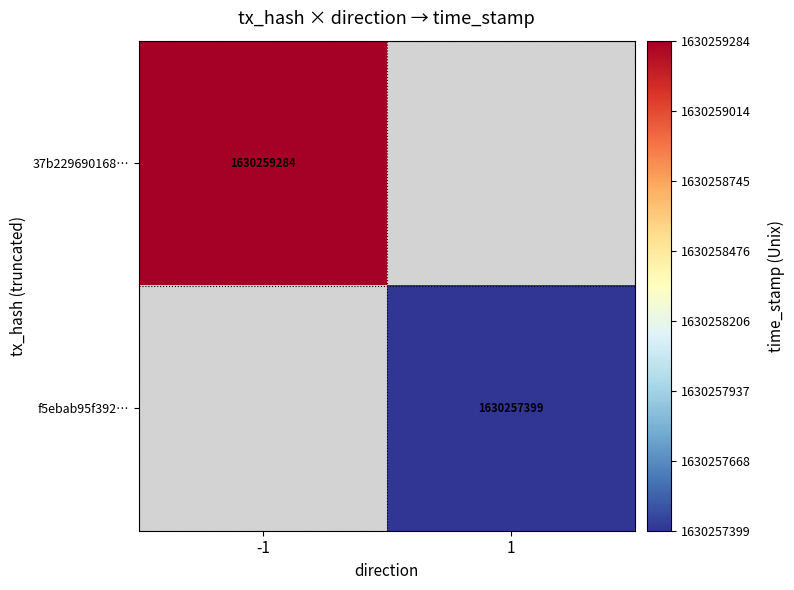

Is the value of f5ebab95f392… at 1 greater than the value of 37b229690168… at -1?

No